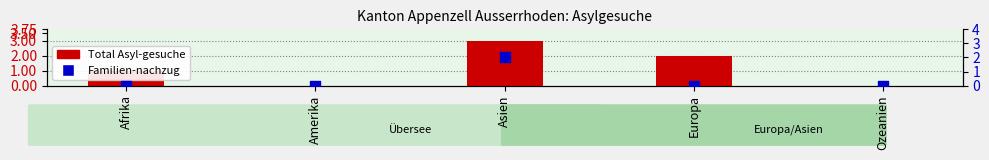

Which series has the largest total across all categories?

Total Asyl-gesuche